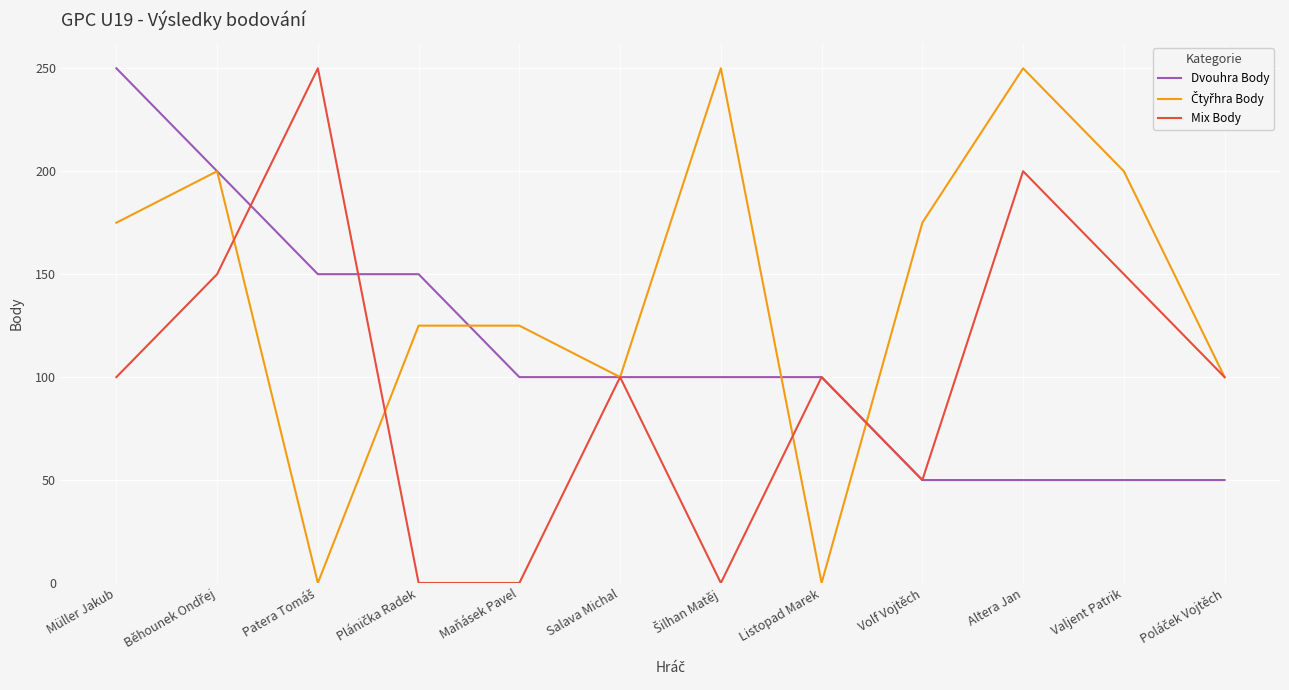

How many Dvouhra Body values are between 50 and 150?

10